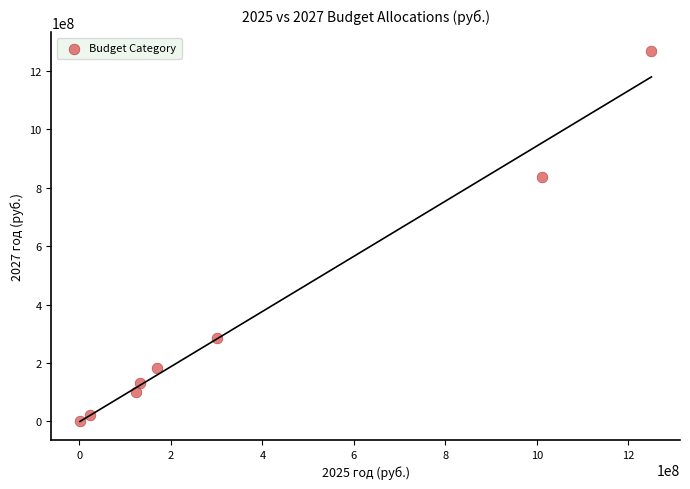

What Y value in the scatter plot is closest to 634747210?

837968183.5